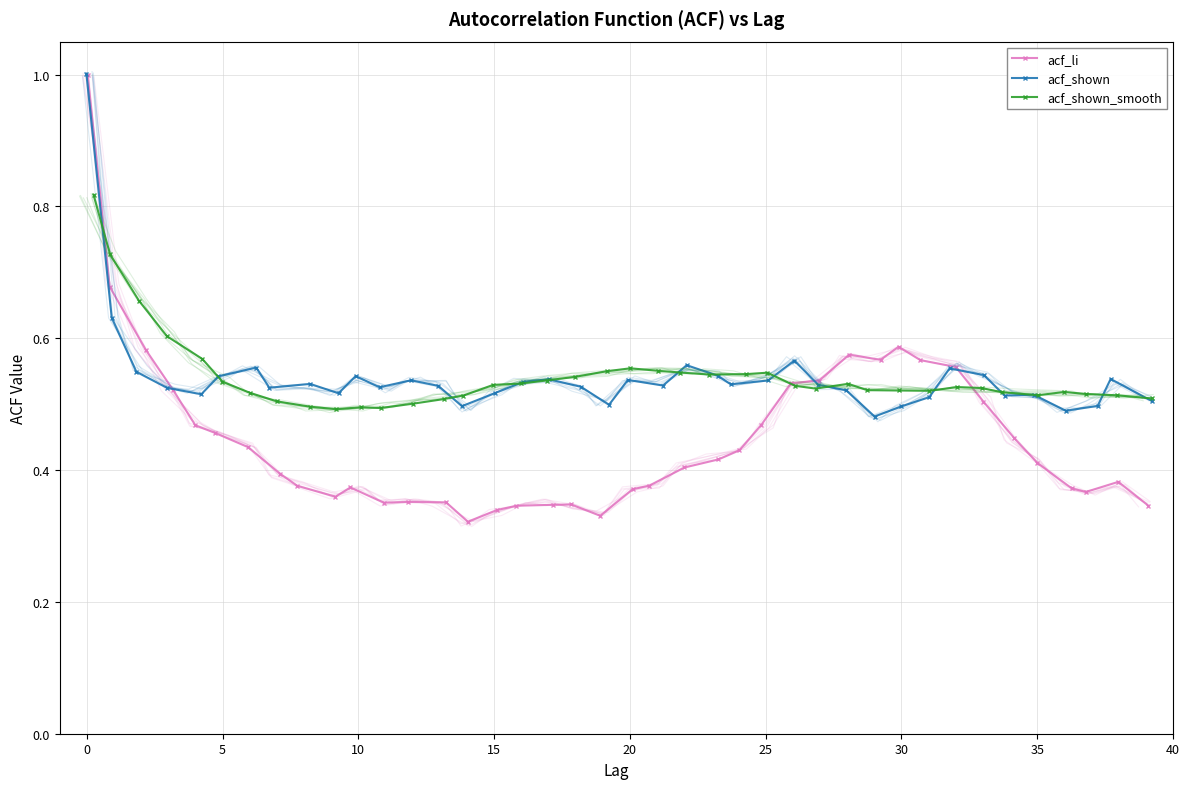

What is the difference between the second highest and second lowest values in the acf_shown series?

0.1